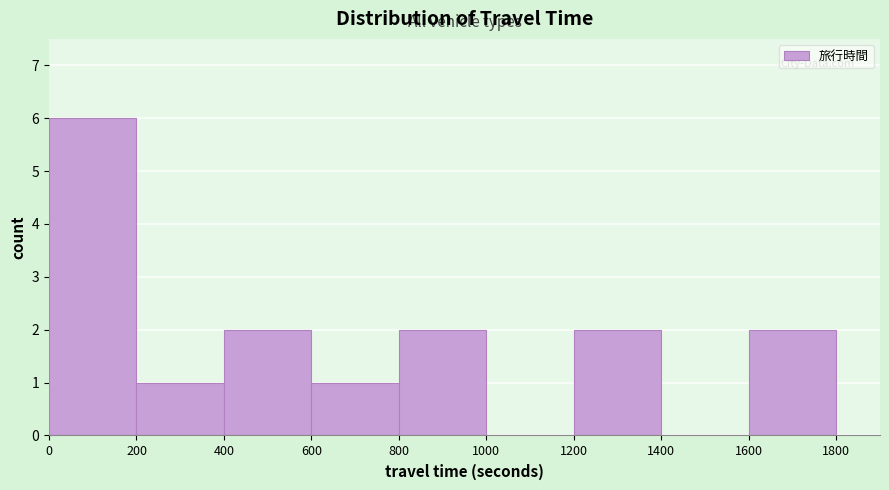

Which range on the x-axis has the tallest bar?

0 to 200